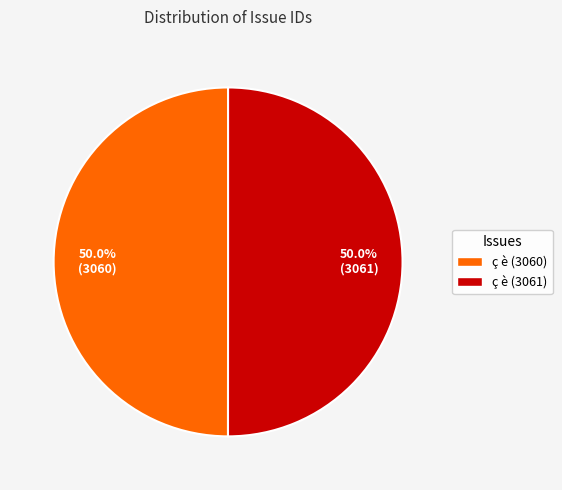

What percentage is NOT represented by ç è (3060)?

50.0%